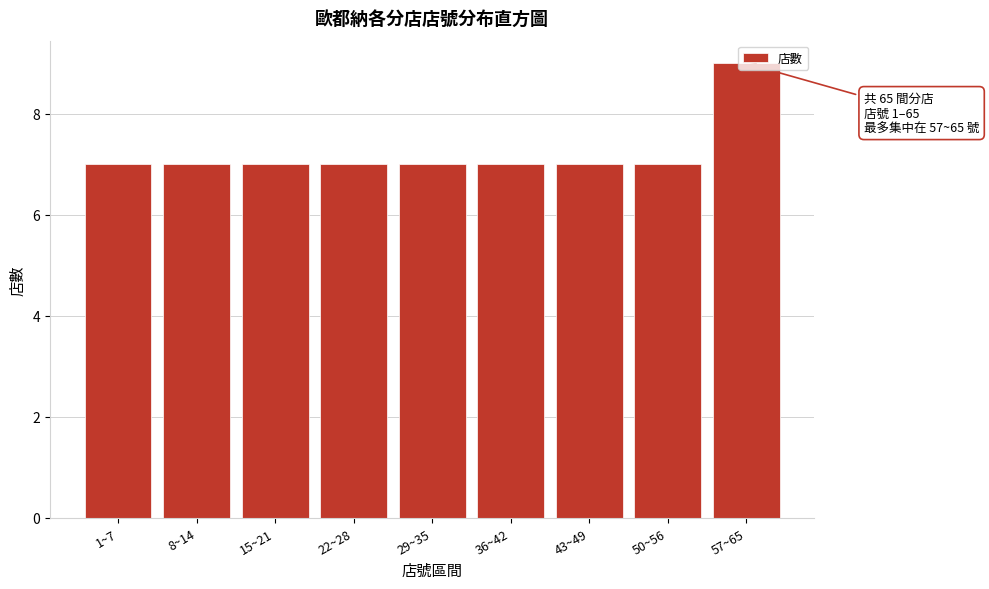

What is the sum of the values at 43~49 and 29~35?

14